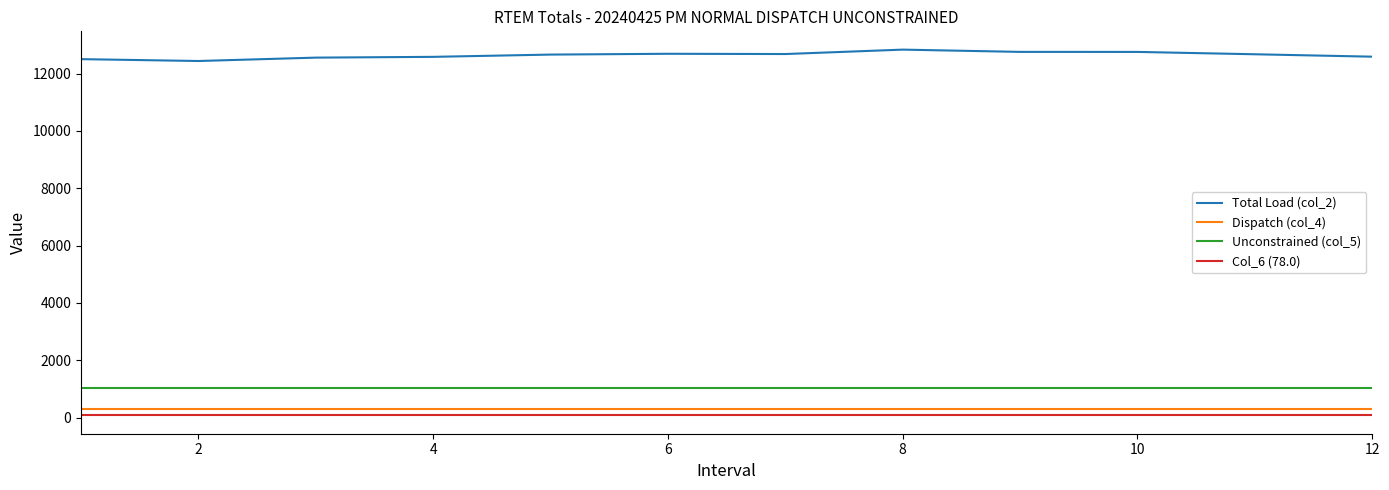

What is the maximum value for Dispatch (col_4)?

311.4